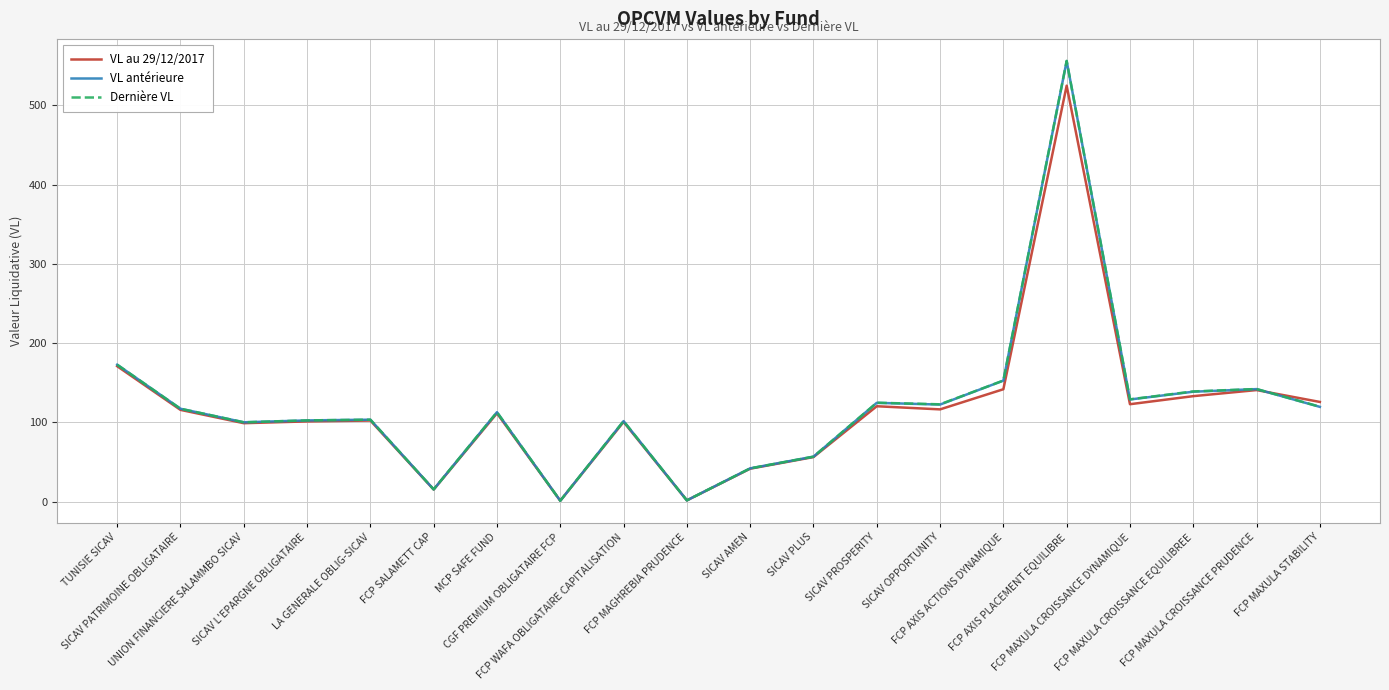

What is the maximum value for VL au 29/12/2017?

524.8